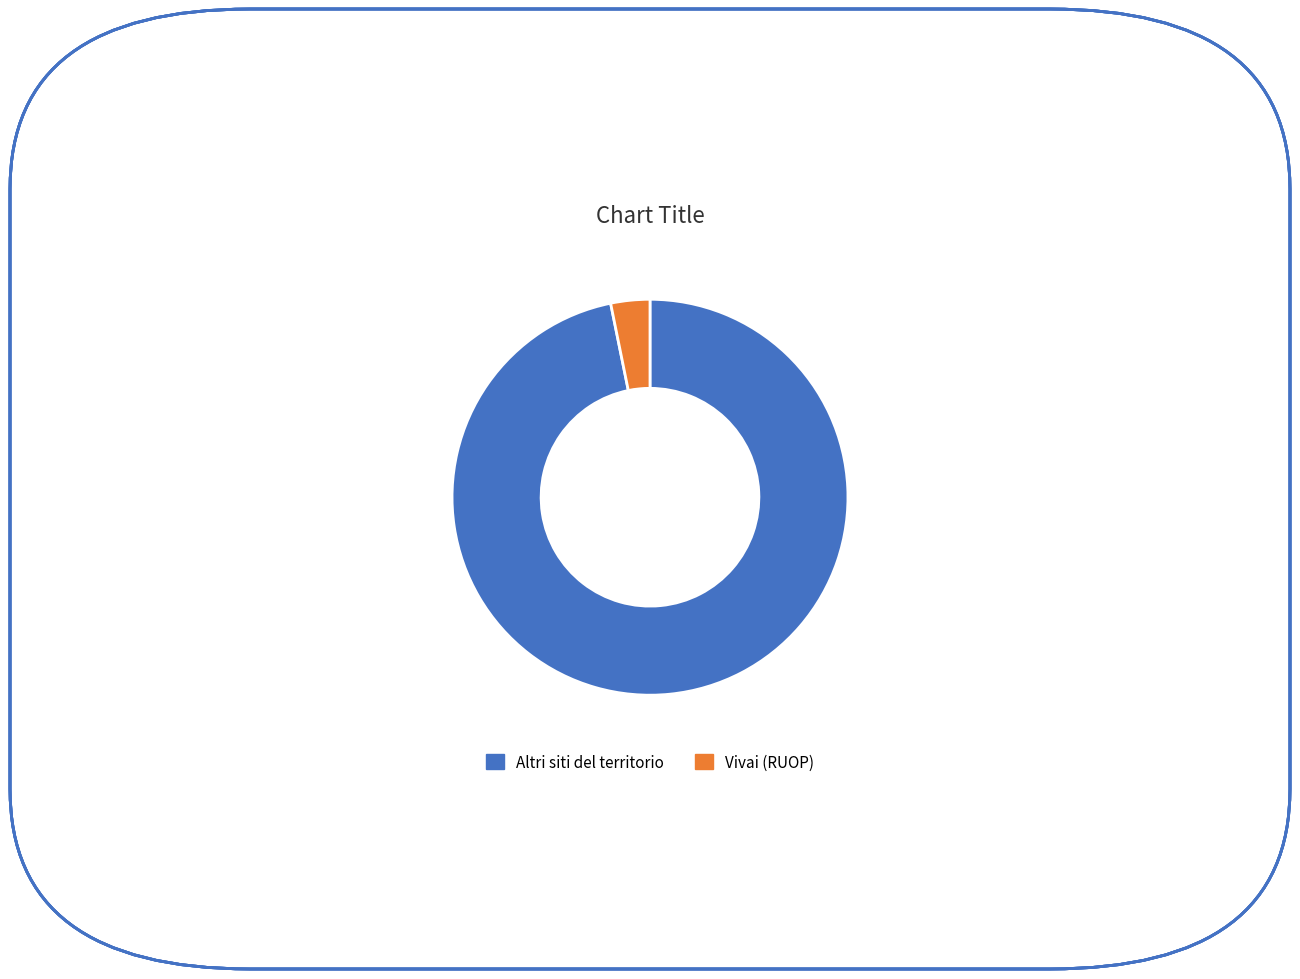

Which slice is the smallest?

Vivai (RUOP)